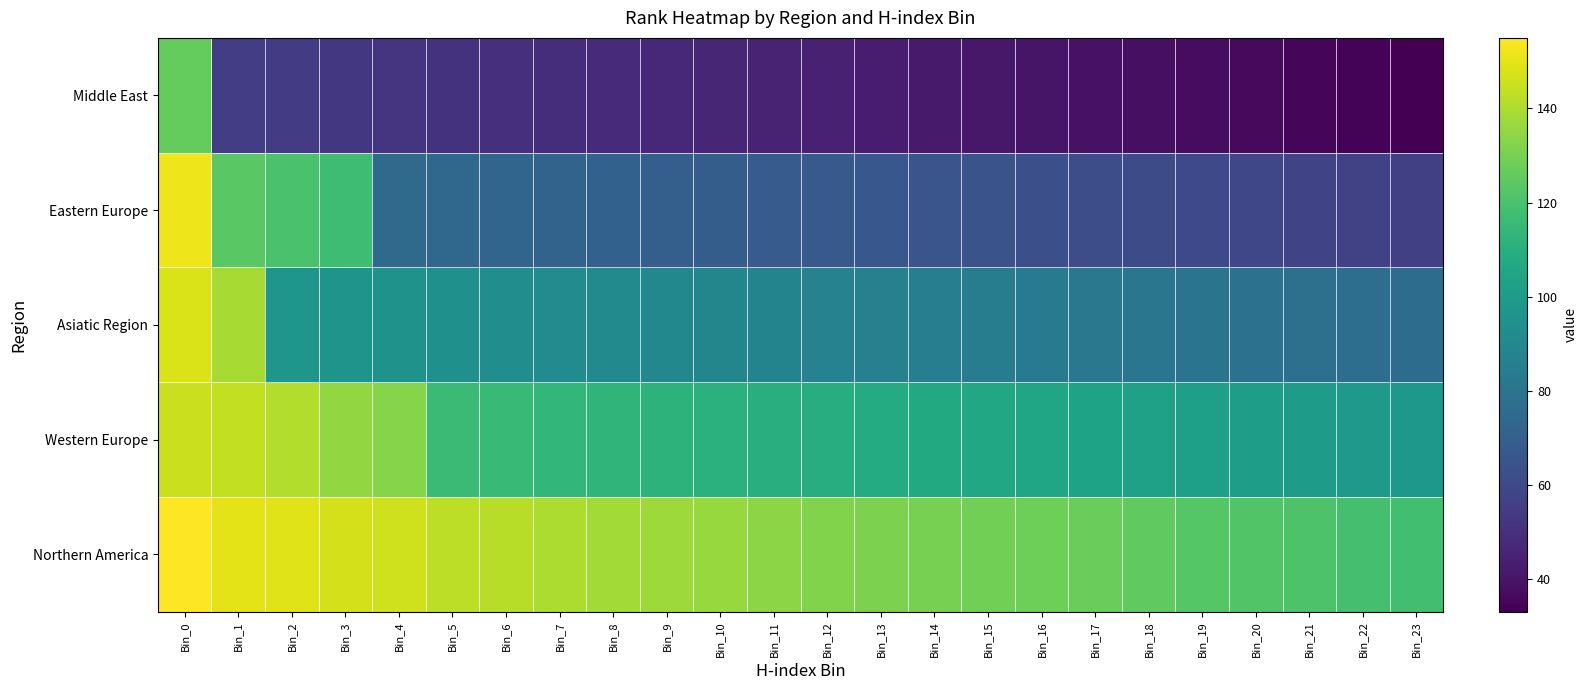

At which category does the chart reach its peak across all series?

Bin_0